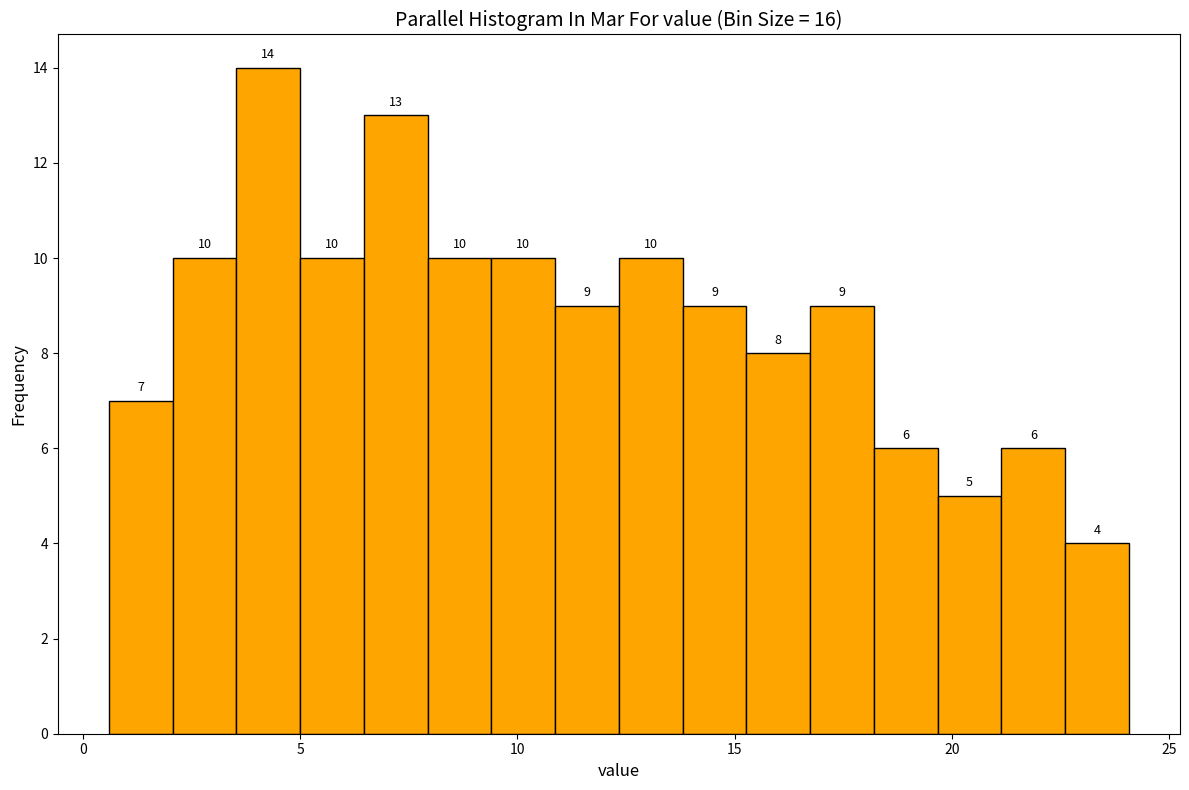

Read against the x-axis, roughly where is the centre of the tallest bar?

4.5